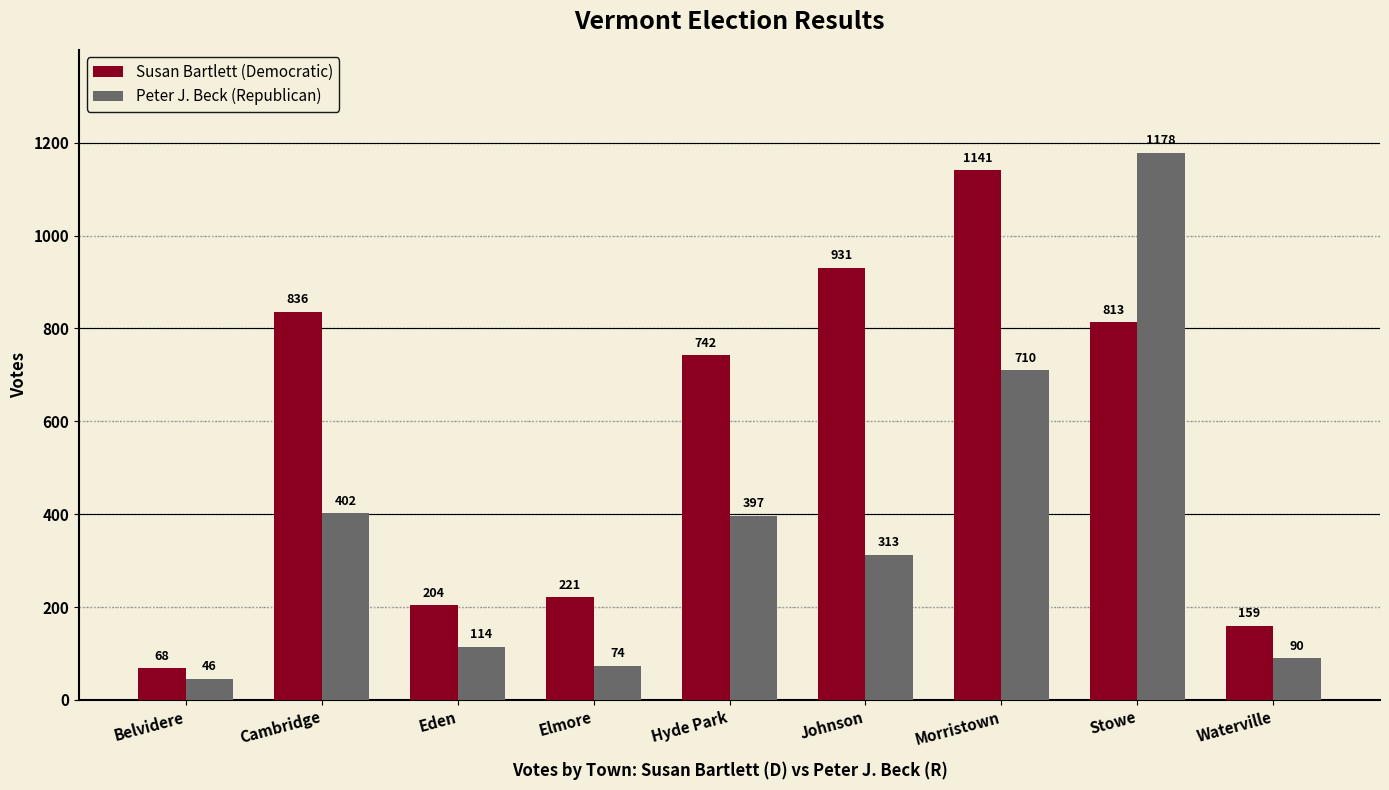

How many data points does each series have?

9